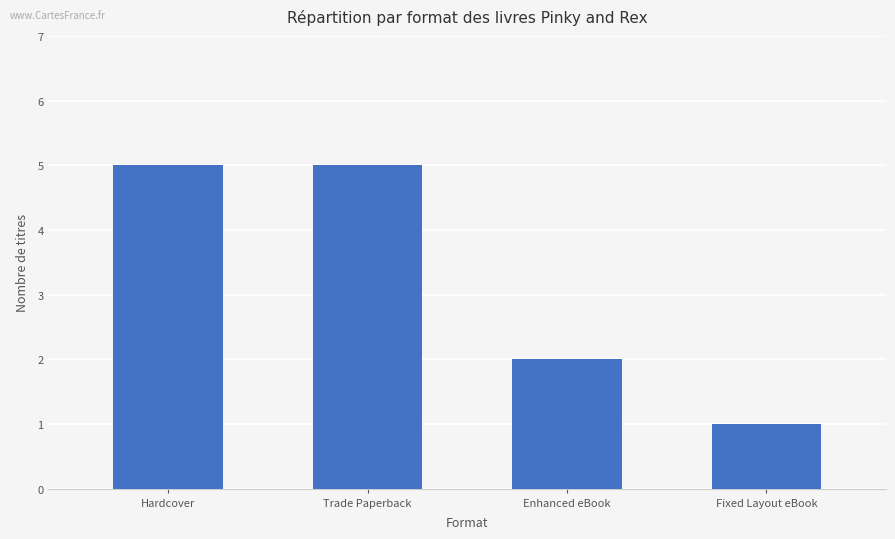

The value at Fixed Layout eBook is 1. True or false?

True